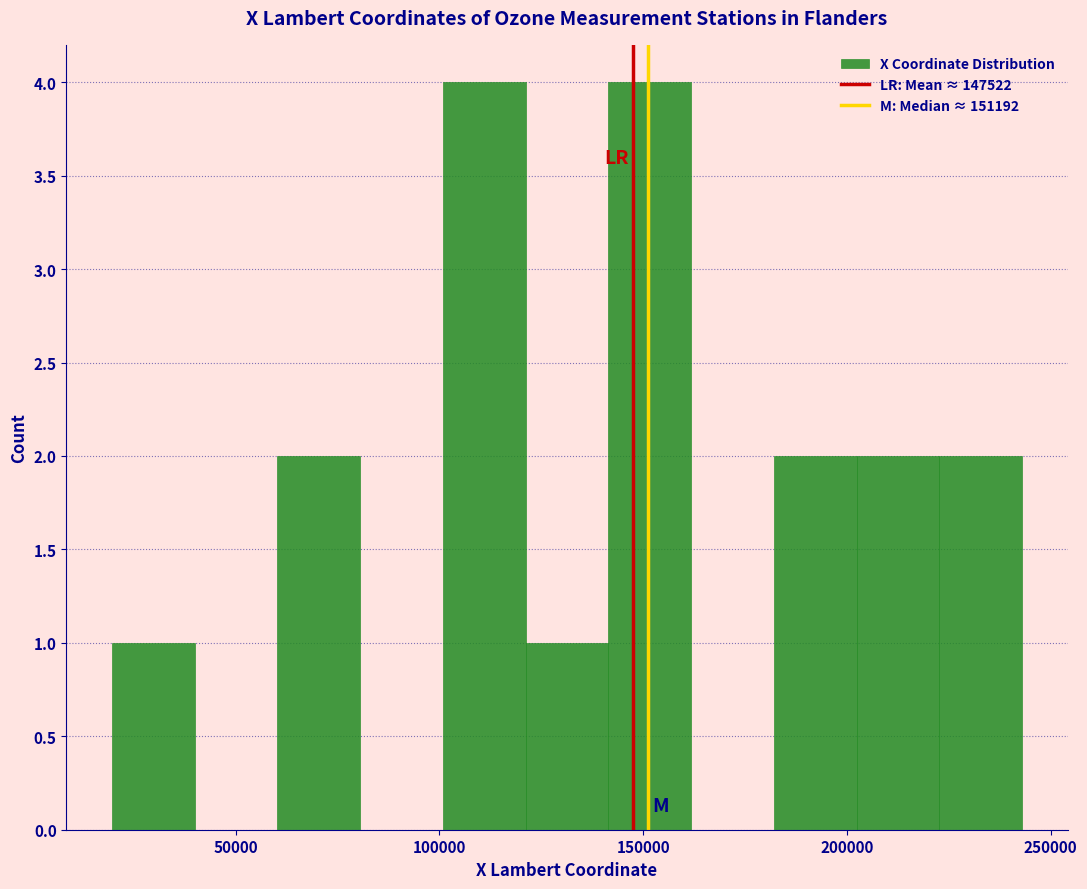

Reading left to right, transcribe this chart: for each bar, give the range it covers on the x-axis and its height. Neither the bar edges nor the heights are printed on the chart, so give them approximately, as read against the axes.

20000 to 40000: 1
40000 to 60000: 0
60000 to 80000: 2
80000 to 100000: 0
100000 to 120000: 4
120000 to 140000: 1
140000 to 160000: 4
160000 to 180000: 0
180000 to 200000: 2
200000 to 225000: 2
225000 to 245000: 2